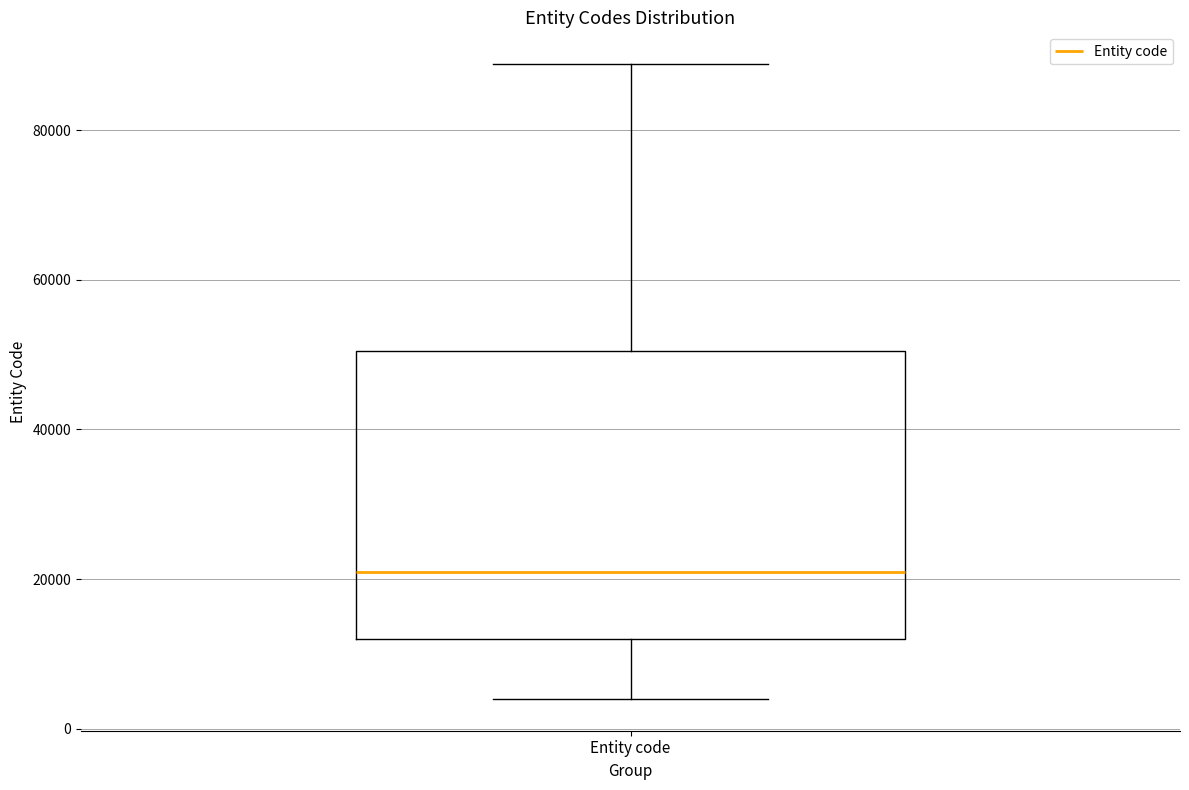

Transcribe this box plot: give where the median line is, the range the box spans, and where the two whiskers end, as read against the y-axis. The values are not printed on the chart, so give them approximately, as read against the axis.

median 22000, box 12000 to 50000, whiskers 4000 to 88000